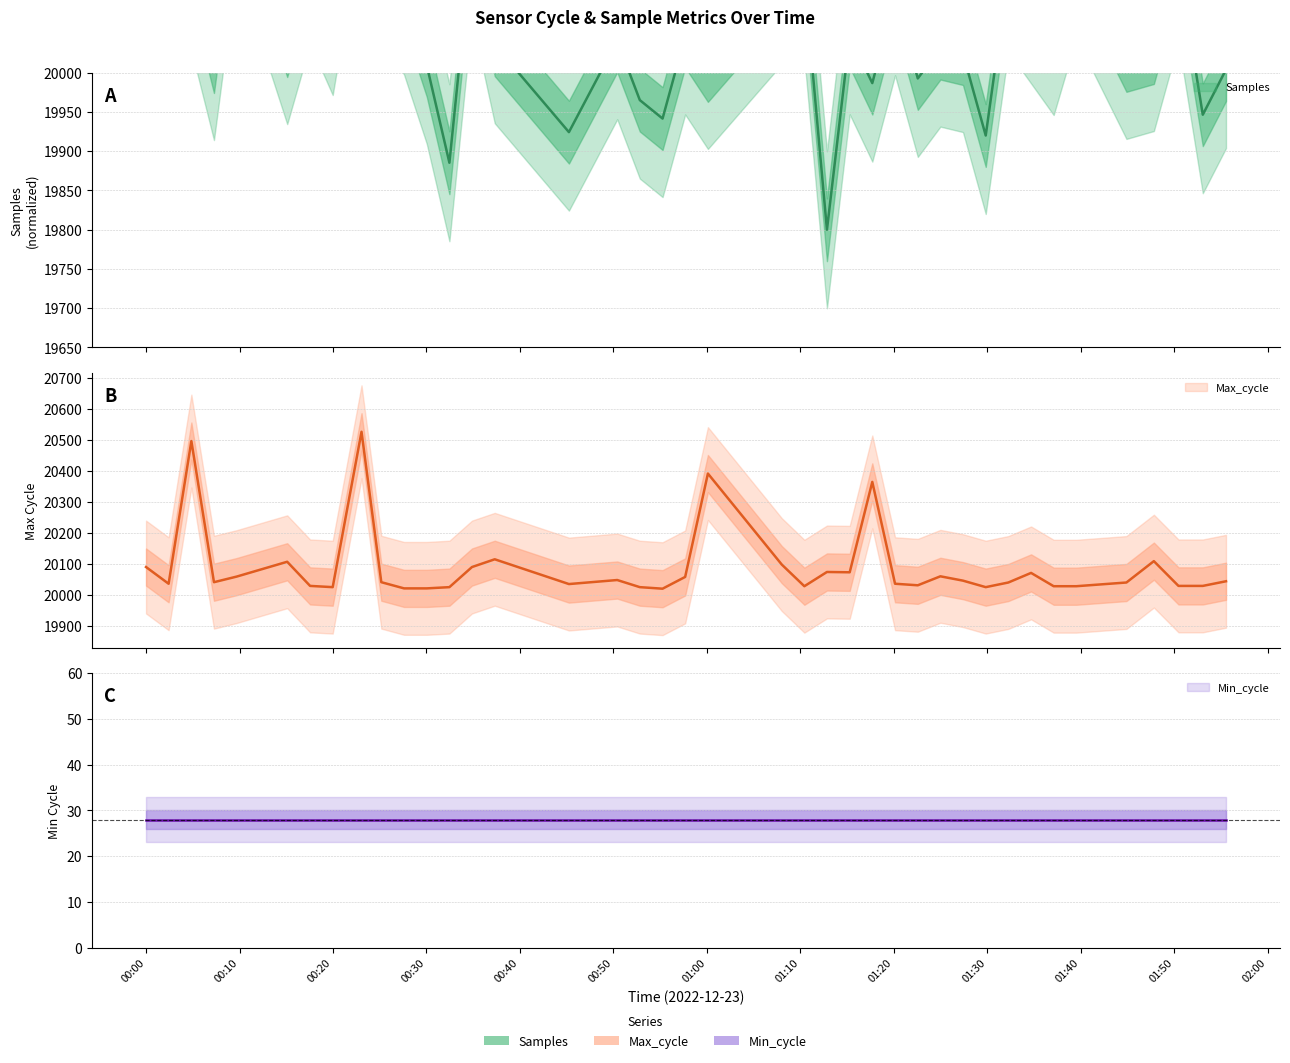

How many data points does each series have?

40